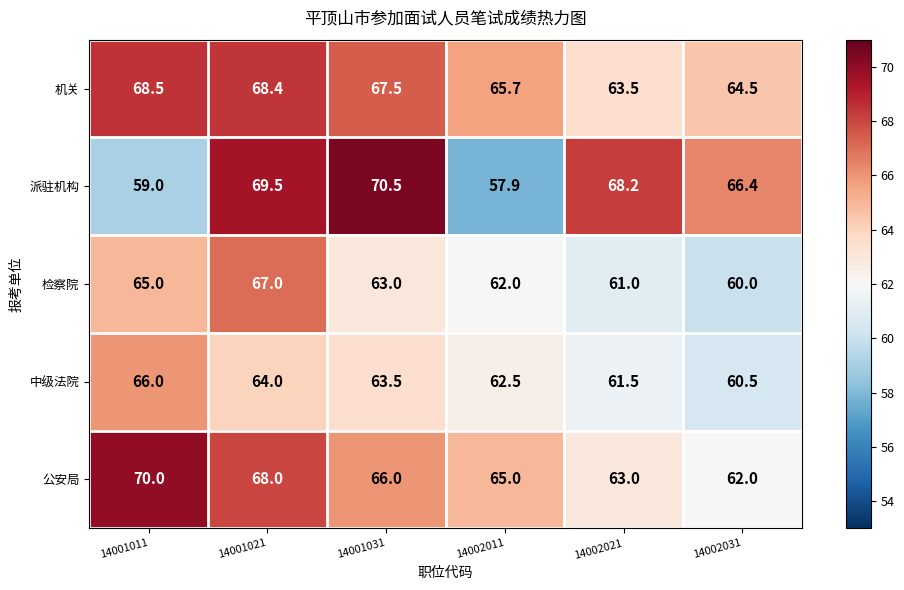

Where does the 公安局 series first go above 66?

14001011